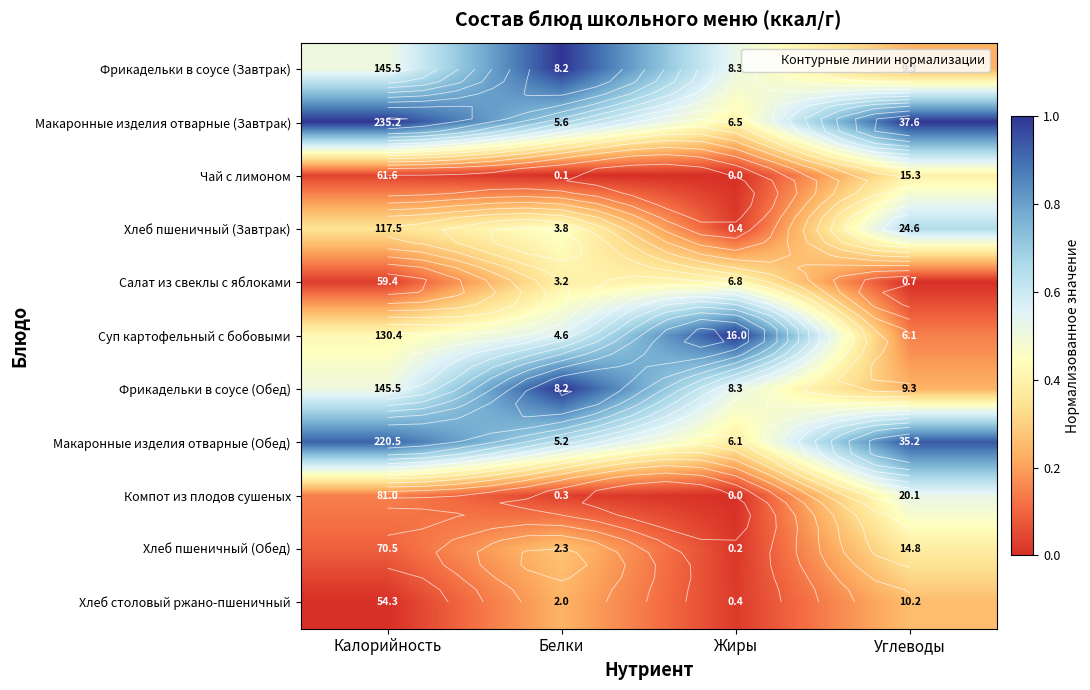

Count the Фрикадельки в соусе (Обед) values in the range 0 to 1.

4